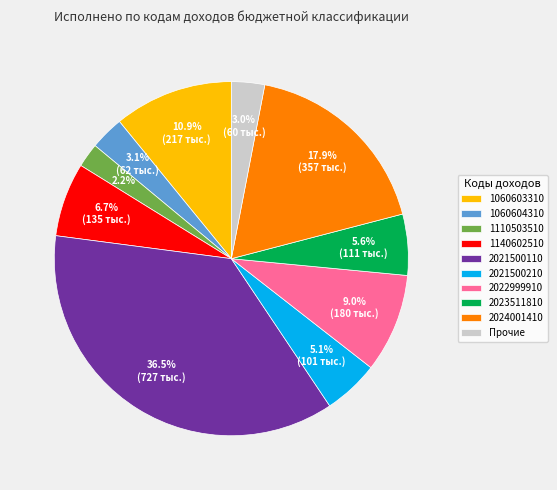

To the nearest percent, what is the difference between the 1140602510 and 2024001410 slice percentages?

11%